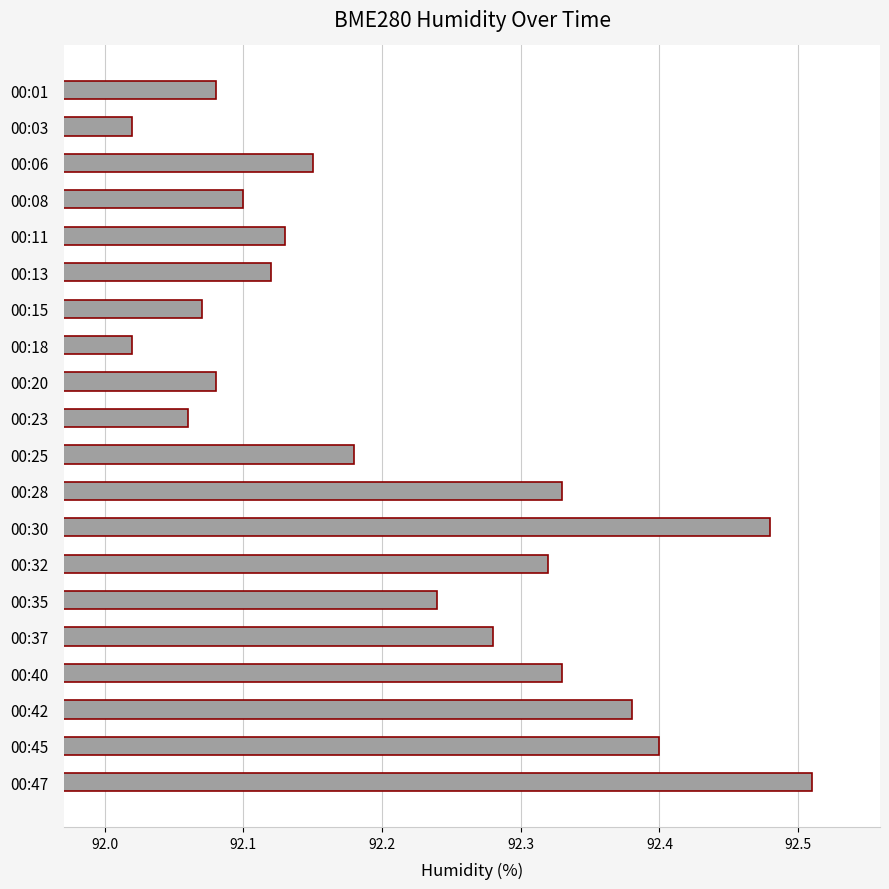

Count the number of categories in the chart.

20